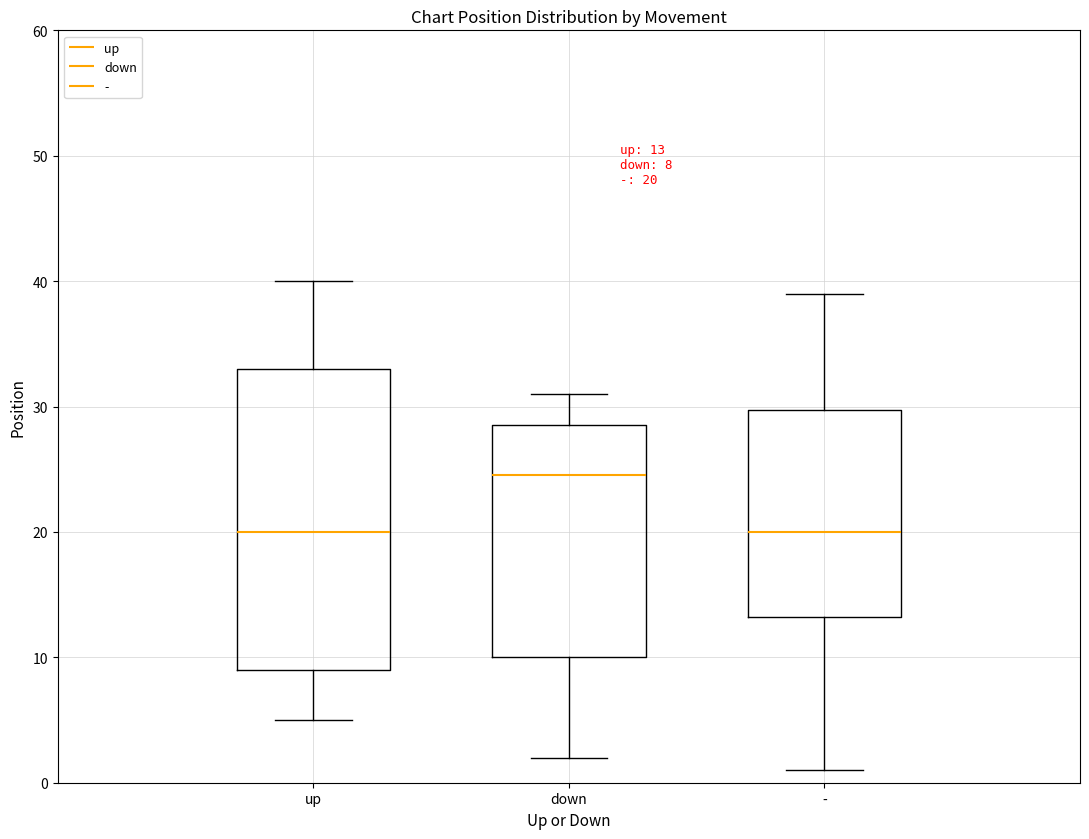

Which box is the tallest, from its lower edge to its upper edge?

up